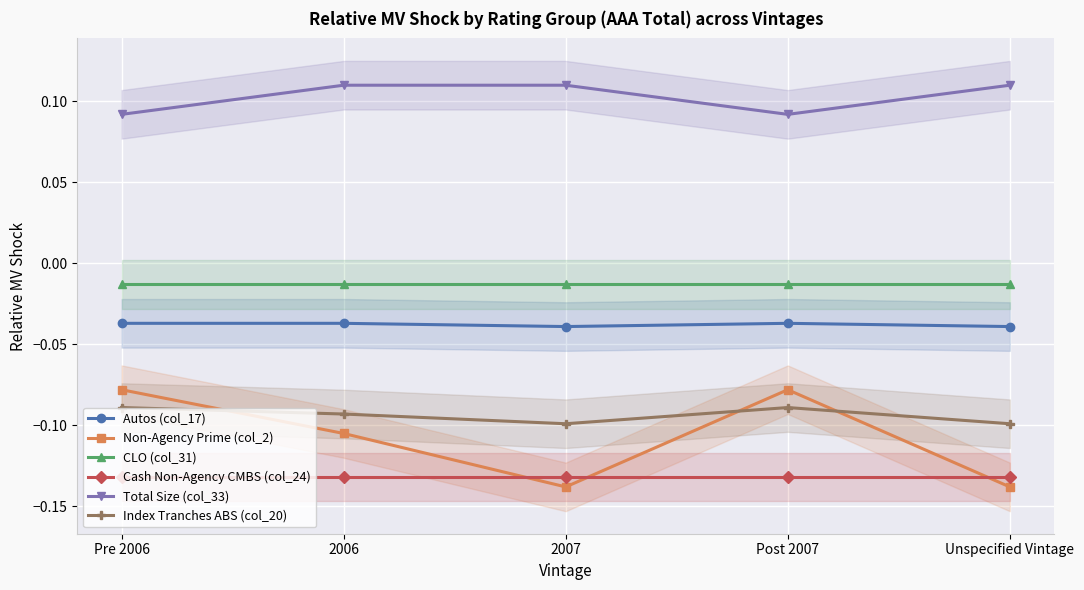

The Cash Non-Agency CMBS (col_24) series shows -0.2 at Pre 2006. True or false?

False